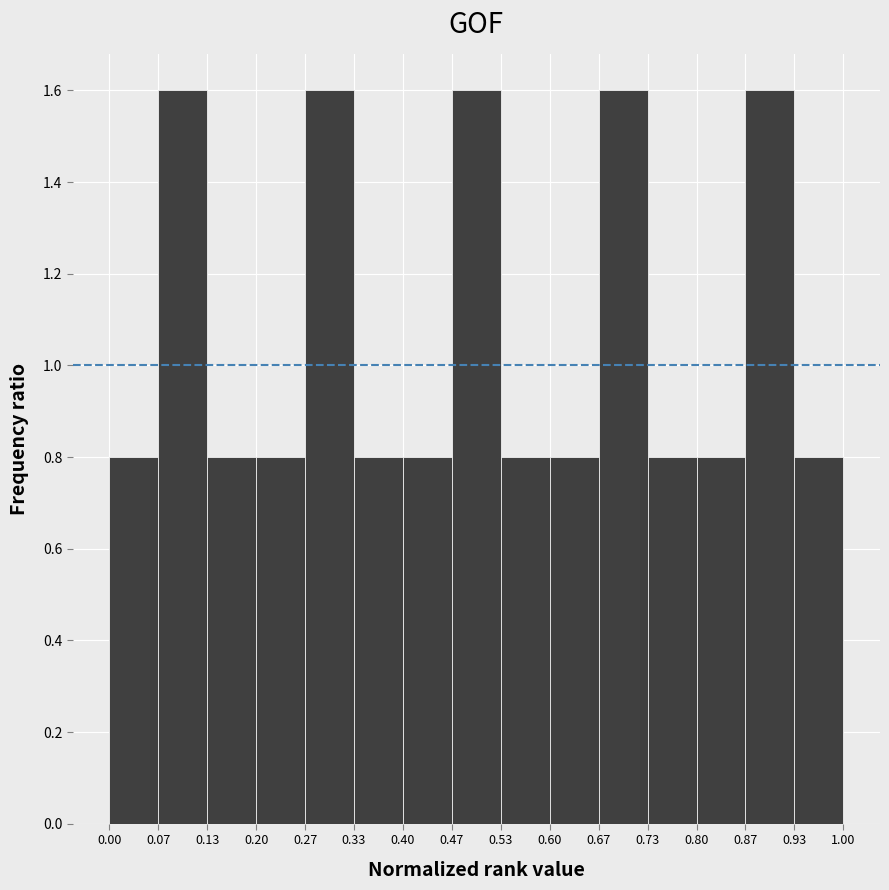

Reading left to right, transcribe this chart: for each bar, give the range it covers on the x-axis and its height. The values are not printed on the chart, so give them approximately, as read against the axis.

0.00 to 0.07: 0.8
0.07 to 0.13: 1.6
0.13 to 0.20: 0.8
0.20 to 0.27: 0.8
0.27 to 0.33: 1.6
0.33 to 0.40: 0.8
0.40 to 0.47: 0.8
0.47 to 0.53: 1.6
0.53 to 0.60: 0.8
0.60 to 0.67: 0.8
0.67 to 0.73: 1.6
0.73 to 0.80: 0.8
0.80 to 0.87: 0.8
0.87 to 0.93: 1.6
0.93 to 1.00: 0.8